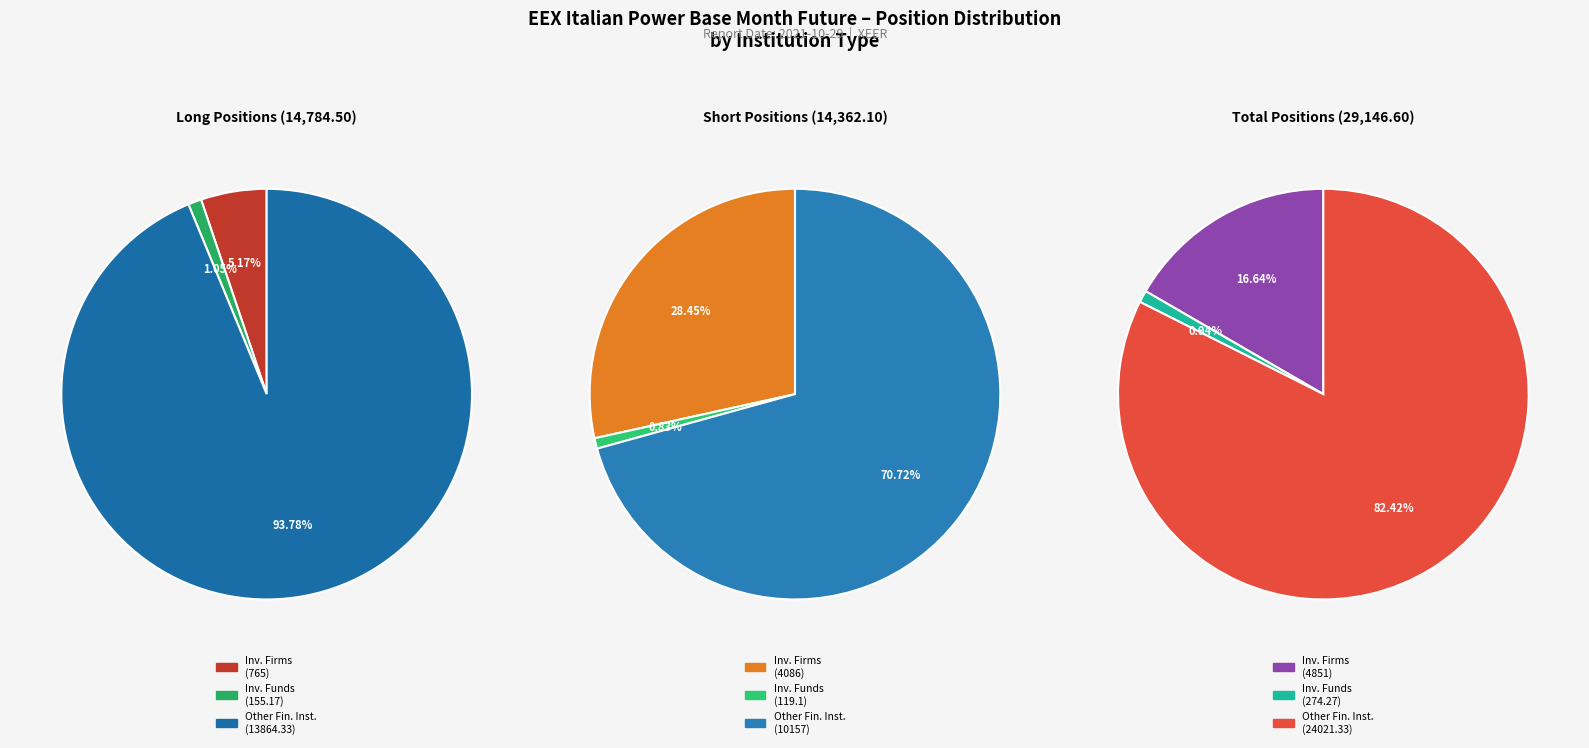

Is the sum of Investment Firms or credit institutions (Long) and Other Financial Institutions (Long) greater than half?

Yes